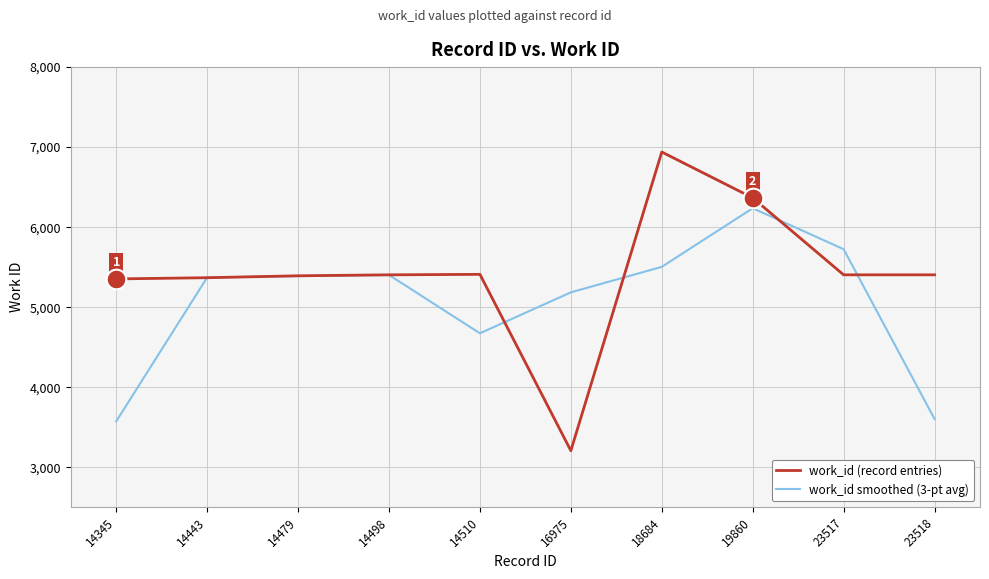

At which category is the sum across all series the highest?

19860